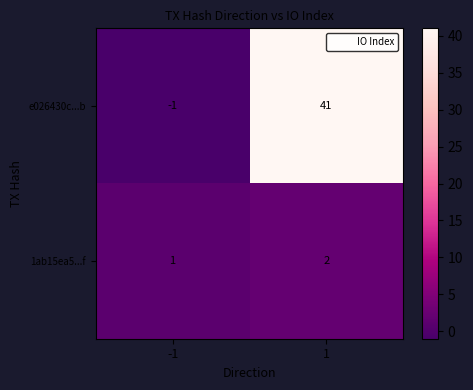

The value of e026430c...b at -1 is 0. True or false?

False